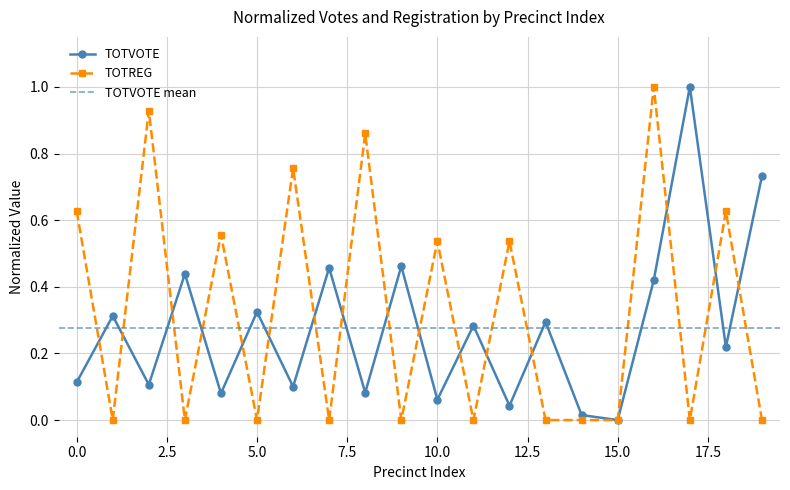

Which series has the largest range (max minus min)?

TOTVOTE